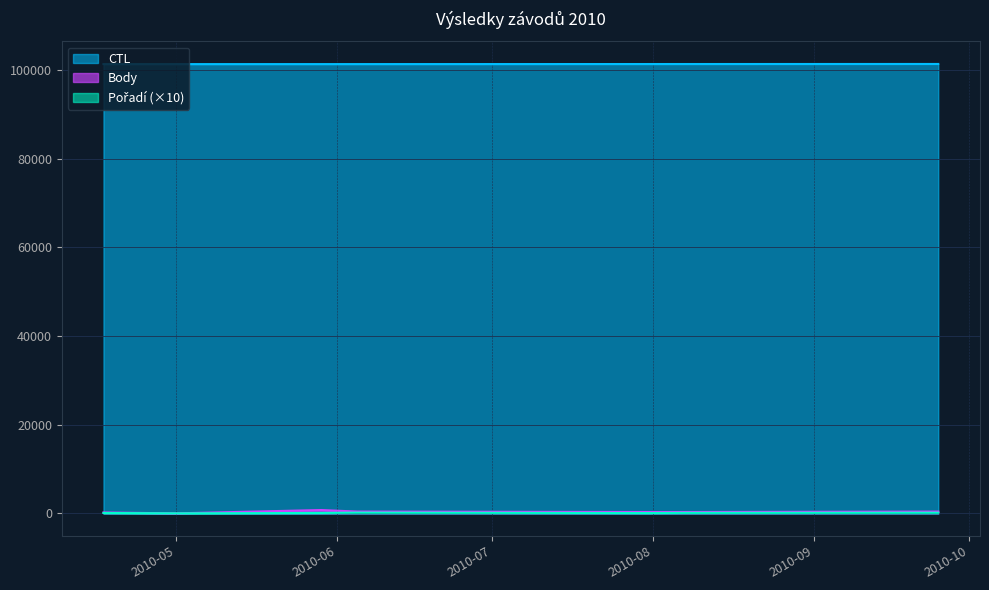

How many distinct data groups are displayed?

3